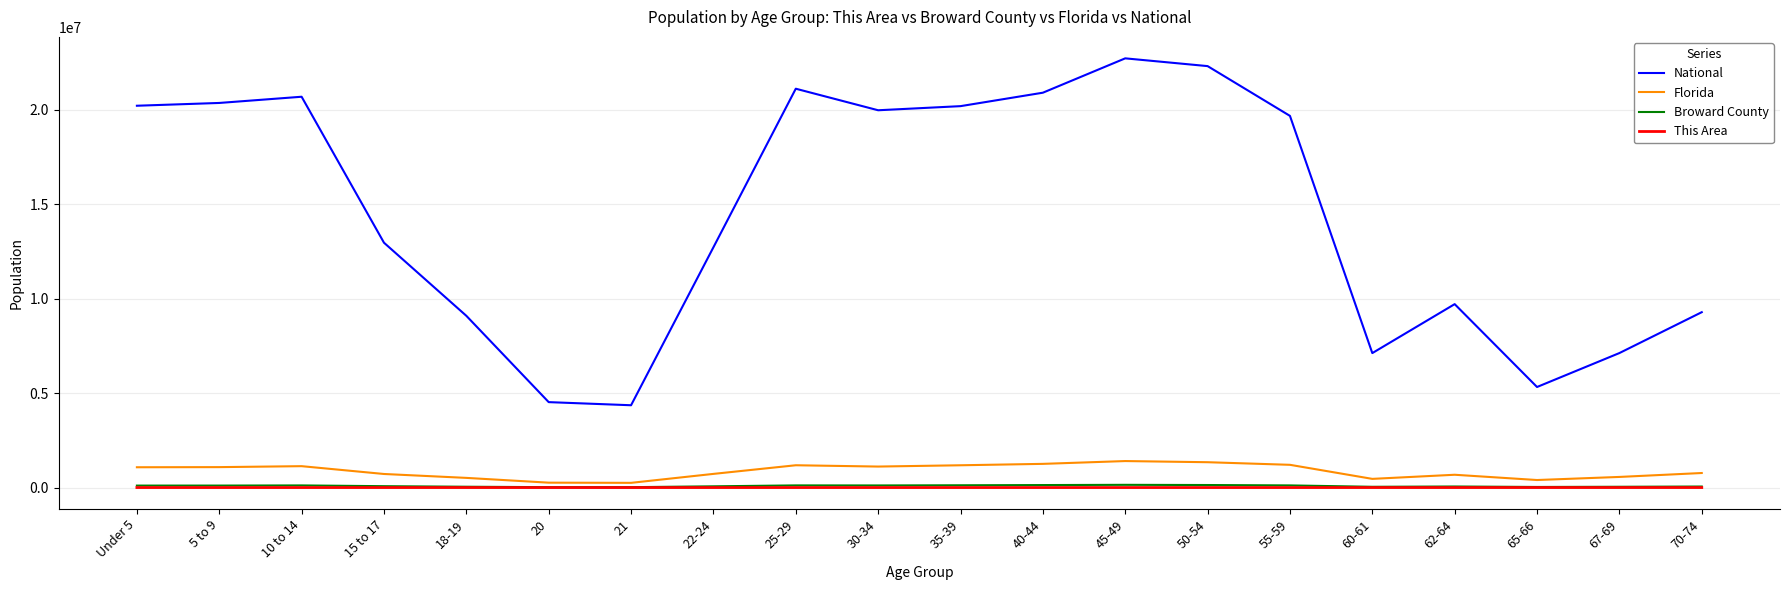

What is the difference between the highest and lowest values at 15 to 17?

12954225